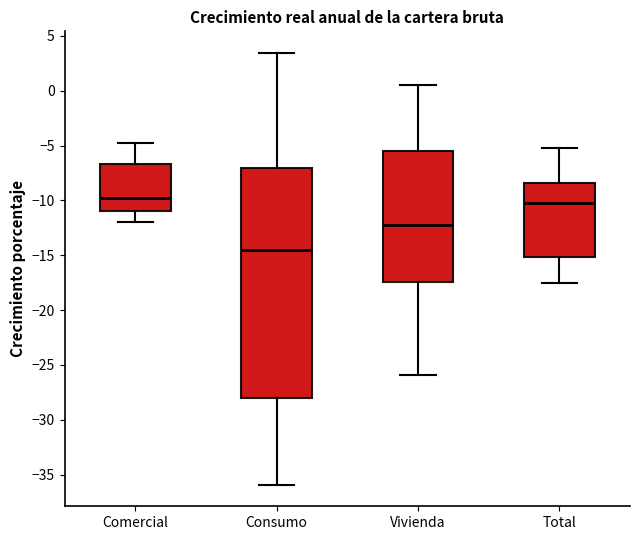

Where is the lower edge of the box for Comercial on the y-axis? The values are not printed on the chart, so give them approximately, as read against the axis.

-11.0